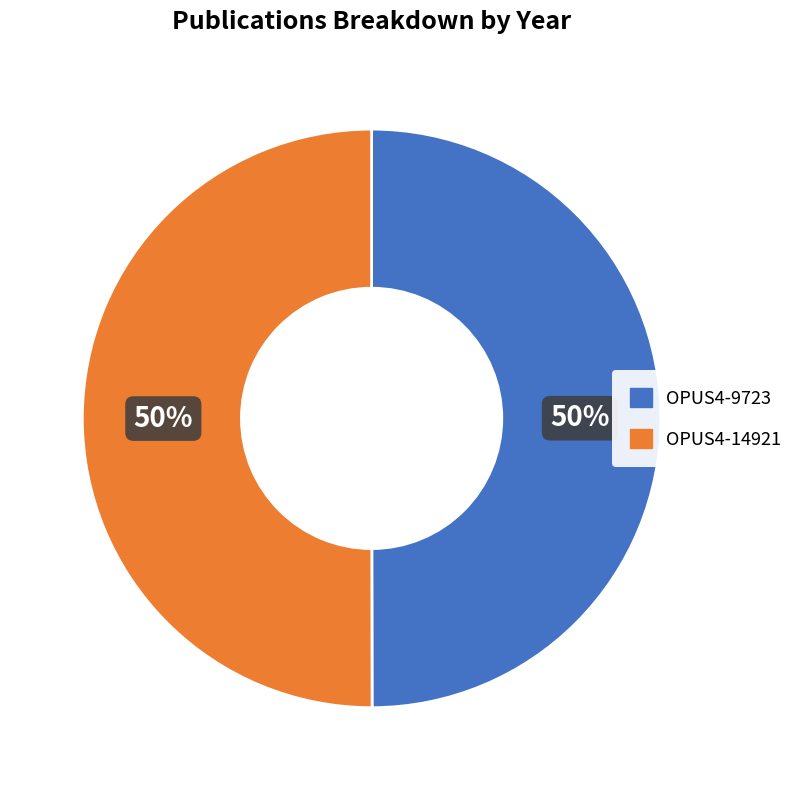

To the nearest percent, what percentage of the pie is OPUS4-9723?

50%